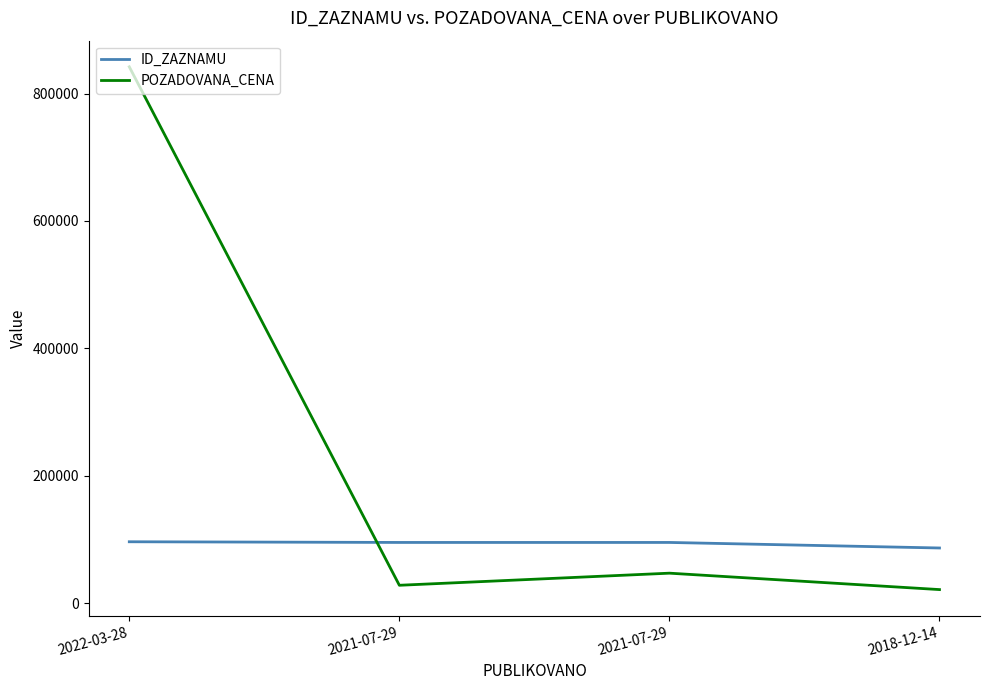

Does the chart display data point markers on the line(s)?

No